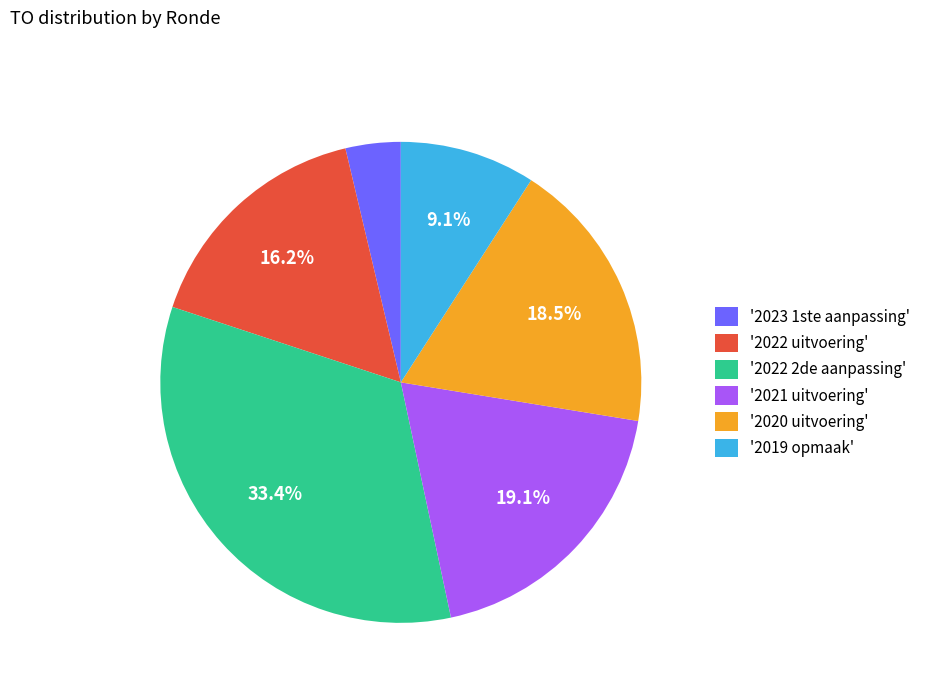

Which slice is the smallest?

'2023 1ste aanpassing'